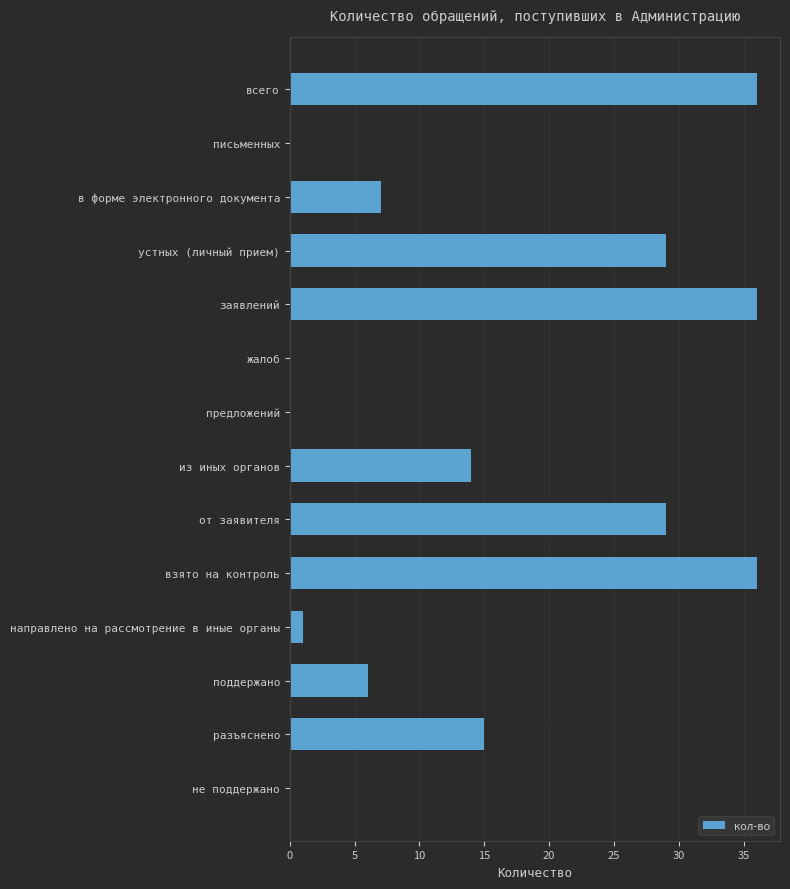

What is the greatest value displayed?

36